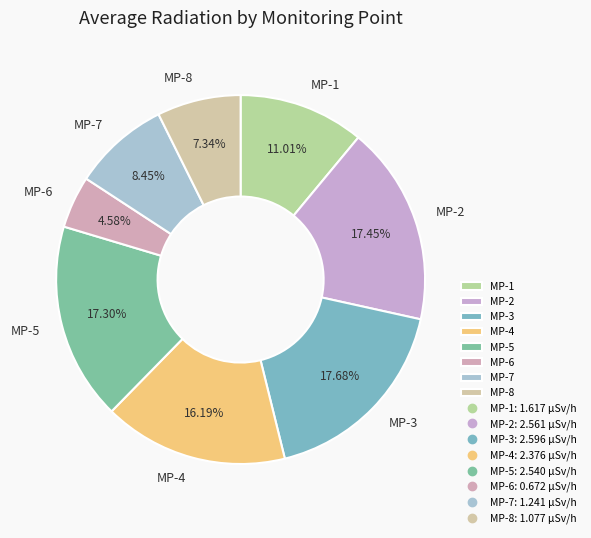

Does MP-5 account for over 50% of the chart?

No